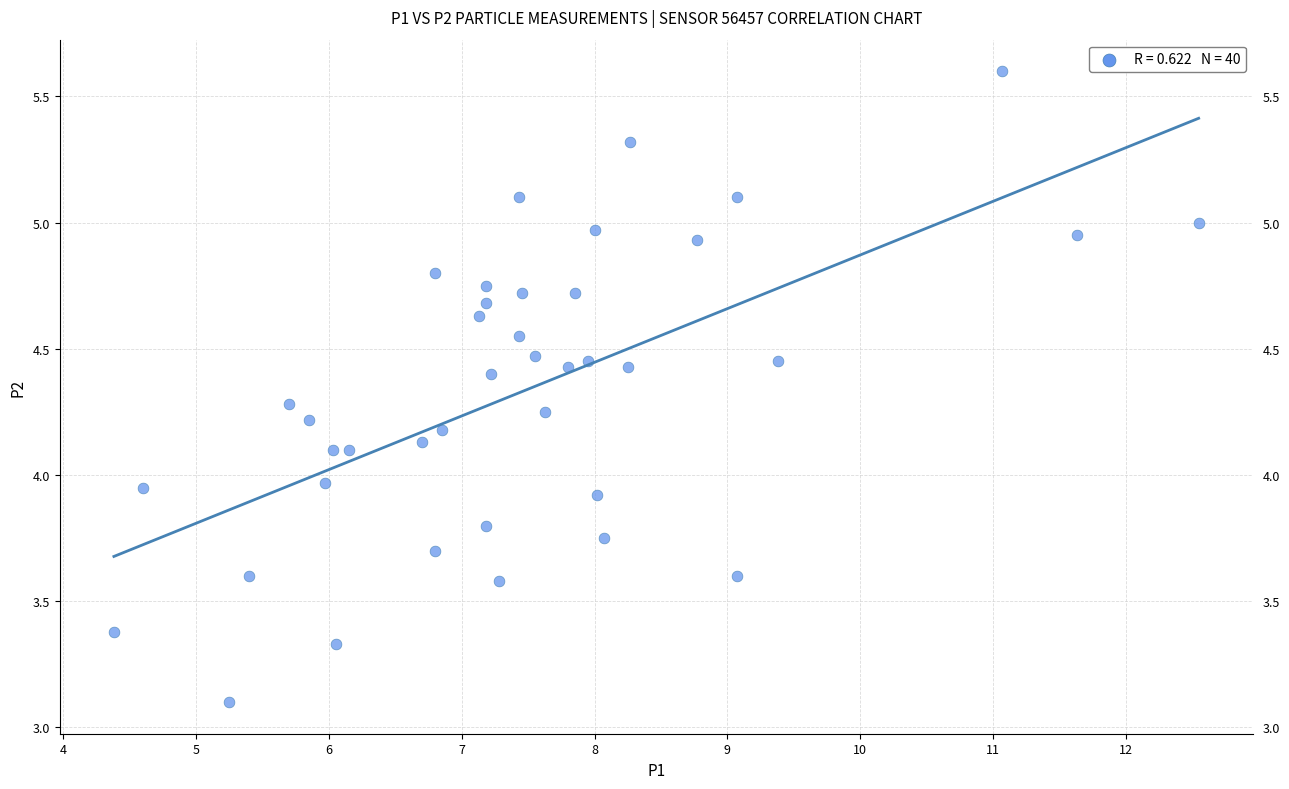

What is the range of Y values (max minus min)?

2.5